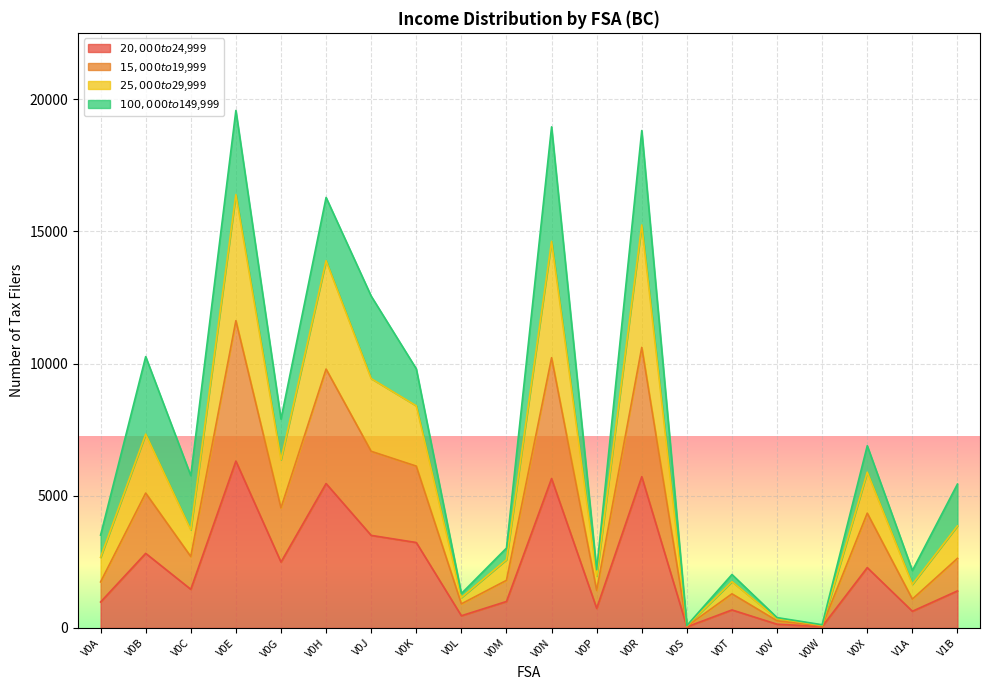

Does the chart display data point markers on the line(s)?

No